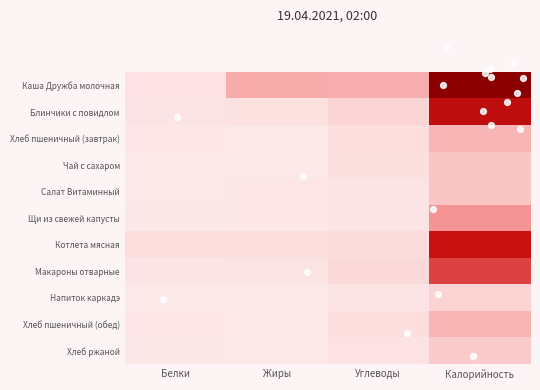

At which category does the chart reach its minimum across all series?

Жиры